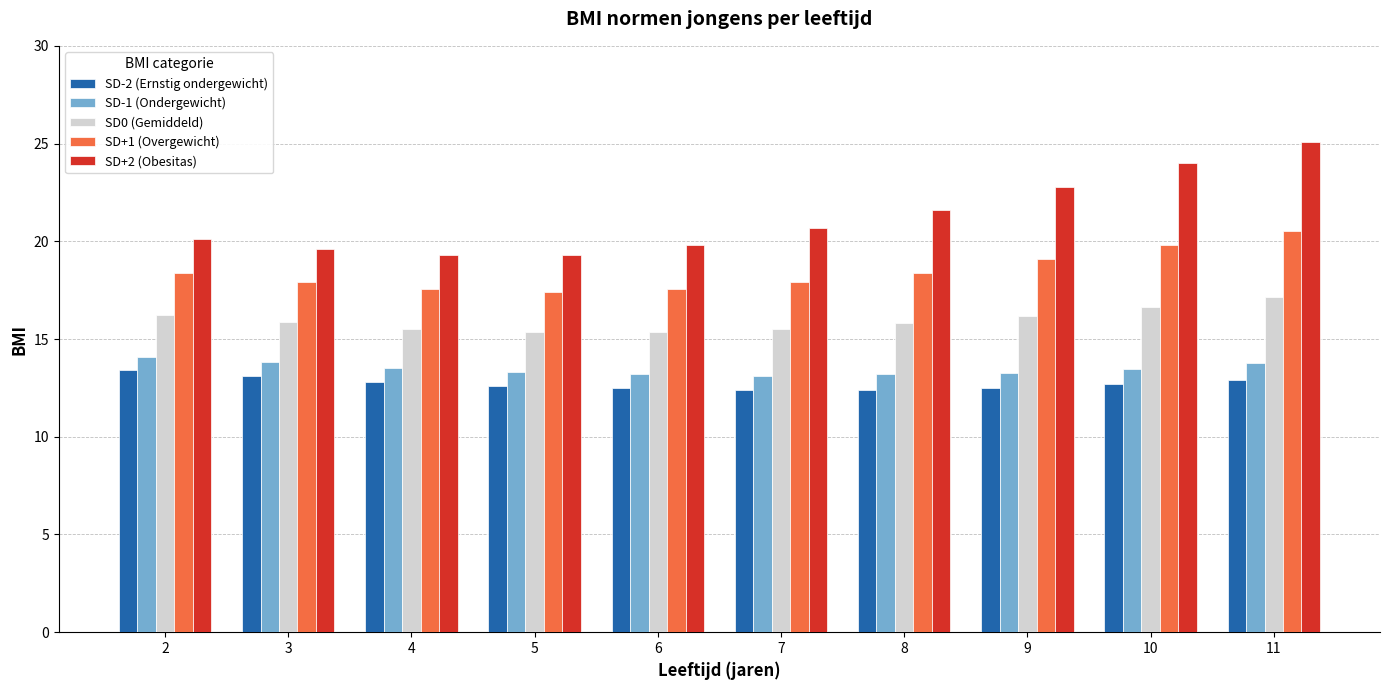

What is the lowest value of the SD+1 (Overgewicht) series?

17.4